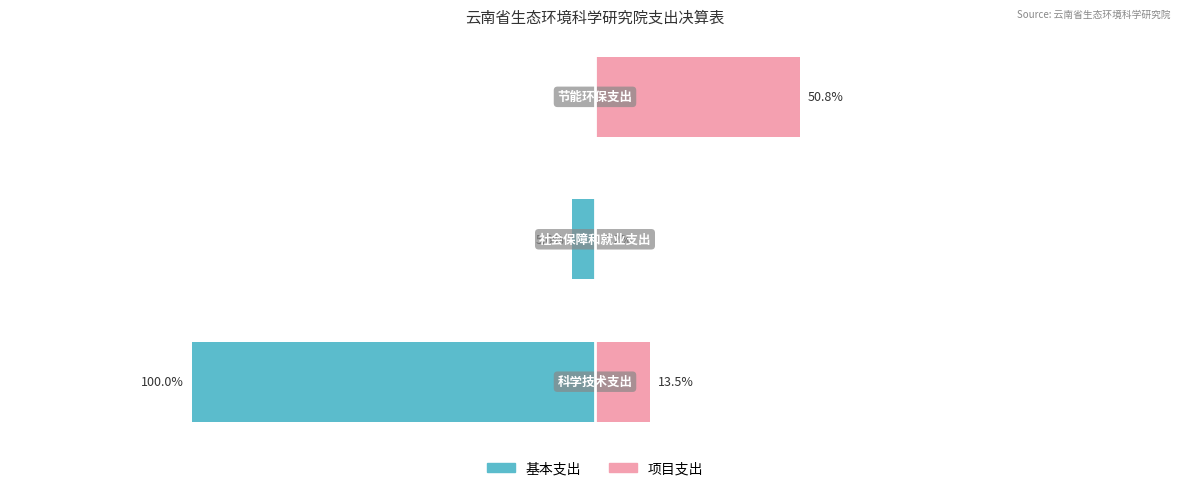

The 基本支出 series shows -2095354.6 at −8. True or false?

False